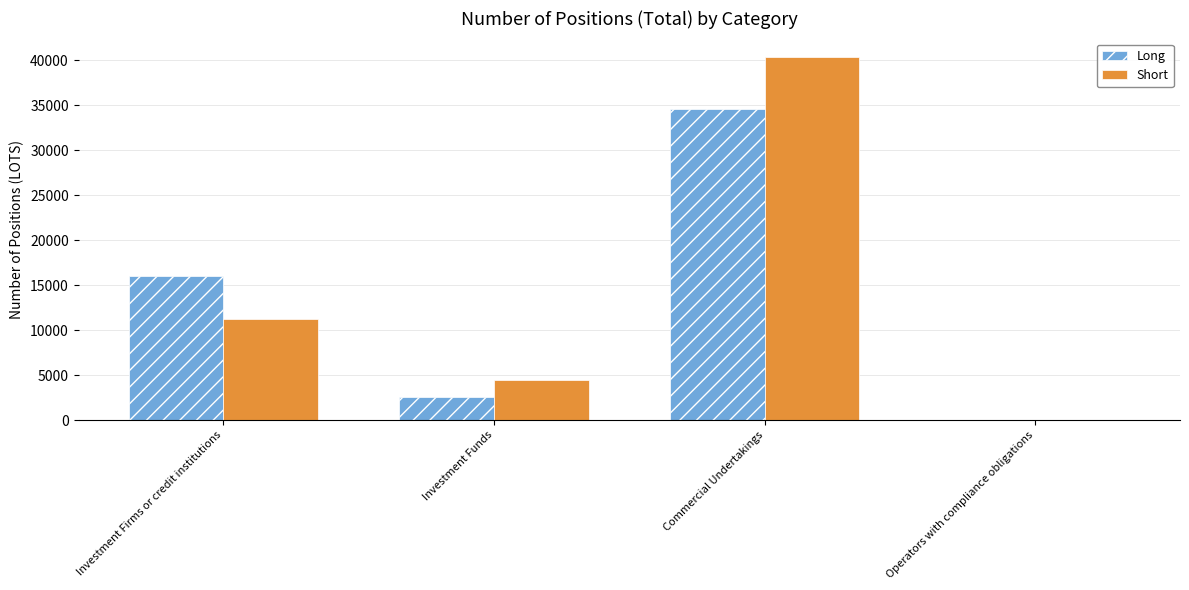

Is the value of Long at Operators with compliance obligations greater than the value of Short at Commercial Undertakings?

No